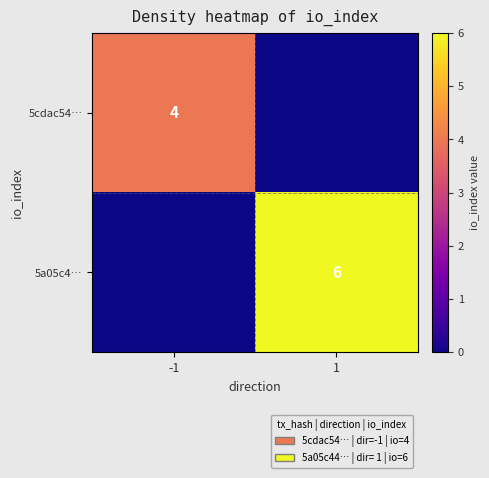

Is the value of 5cdac54… at -1 greater than the value of 5a05c4… at 1?

No